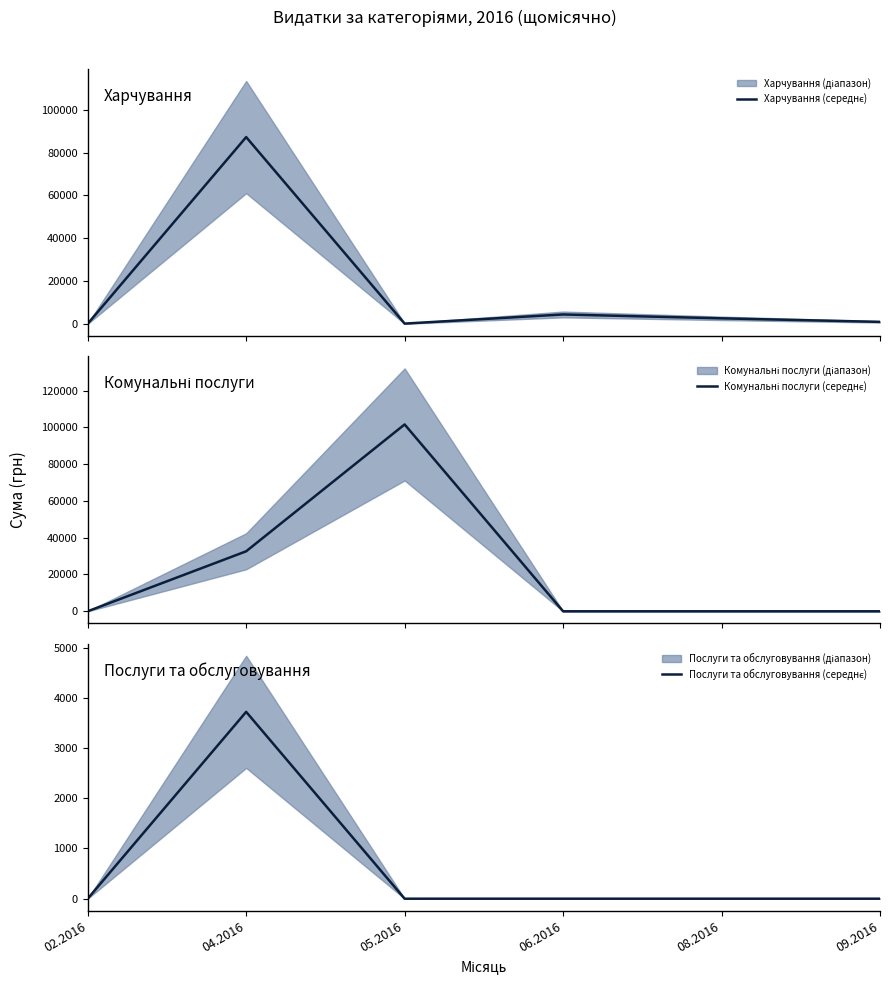

At which label is Послуги та обслуговування (середнє) closest to 1860?

02.2016